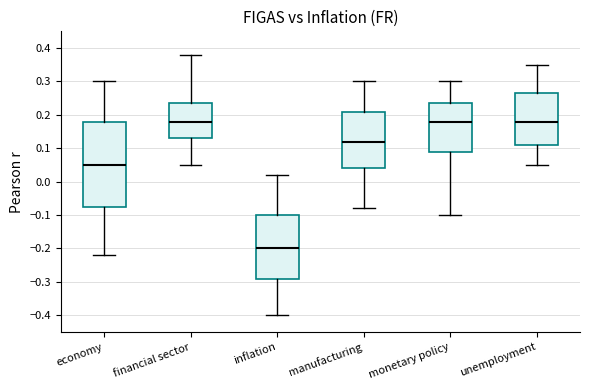

Reading left to right, read every box against the y-axis: the position of its median line, the range the box covers, and the ends of its whiskers. The values are not printed on the chart, so give them approximately, as read against the axis.

economy: median 0.05, box -0.07 to 0.18, whiskers -0.22 to 0.30
financial sector: median 0.18, box 0.13 to 0.24, whiskers 0.05 to 0.38
inflation: median -0.20, box -0.29 to -0.10, whiskers -0.40 to 0.02
manufacturing: median 0.12, box 0.04 to 0.21, whiskers -0.08 to 0.30
monetary policy: median 0.18, box 0.09 to 0.24, whiskers -0.10 to 0.30
unemployment: median 0.18, box 0.11 to 0.27, whiskers 0.05 to 0.35